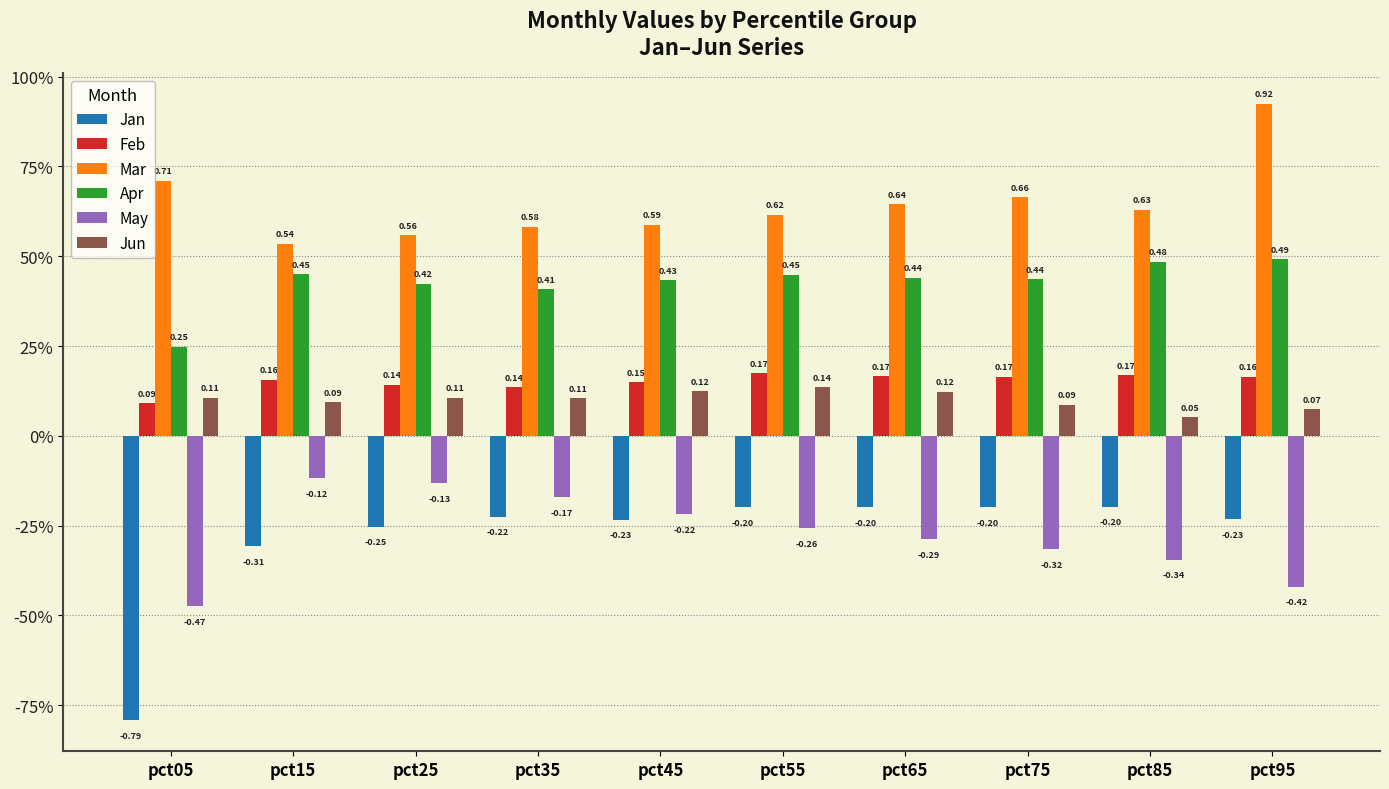

What is the difference between the maximum and minimum values in the May series?

0.4